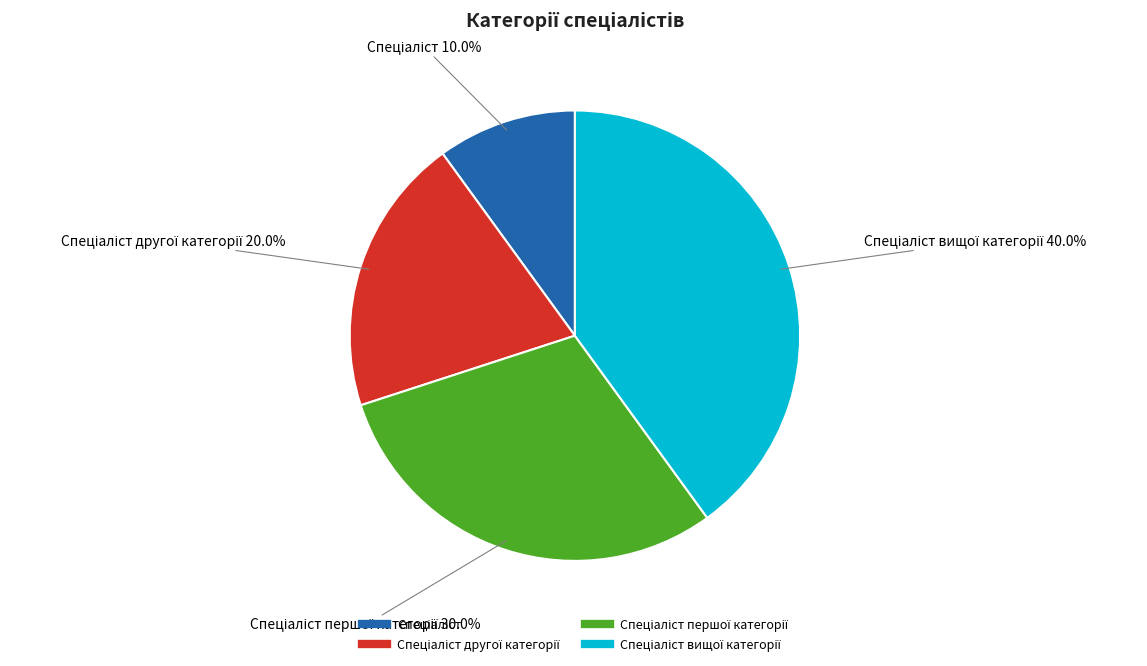

Is there a majority slice in this chart?

No